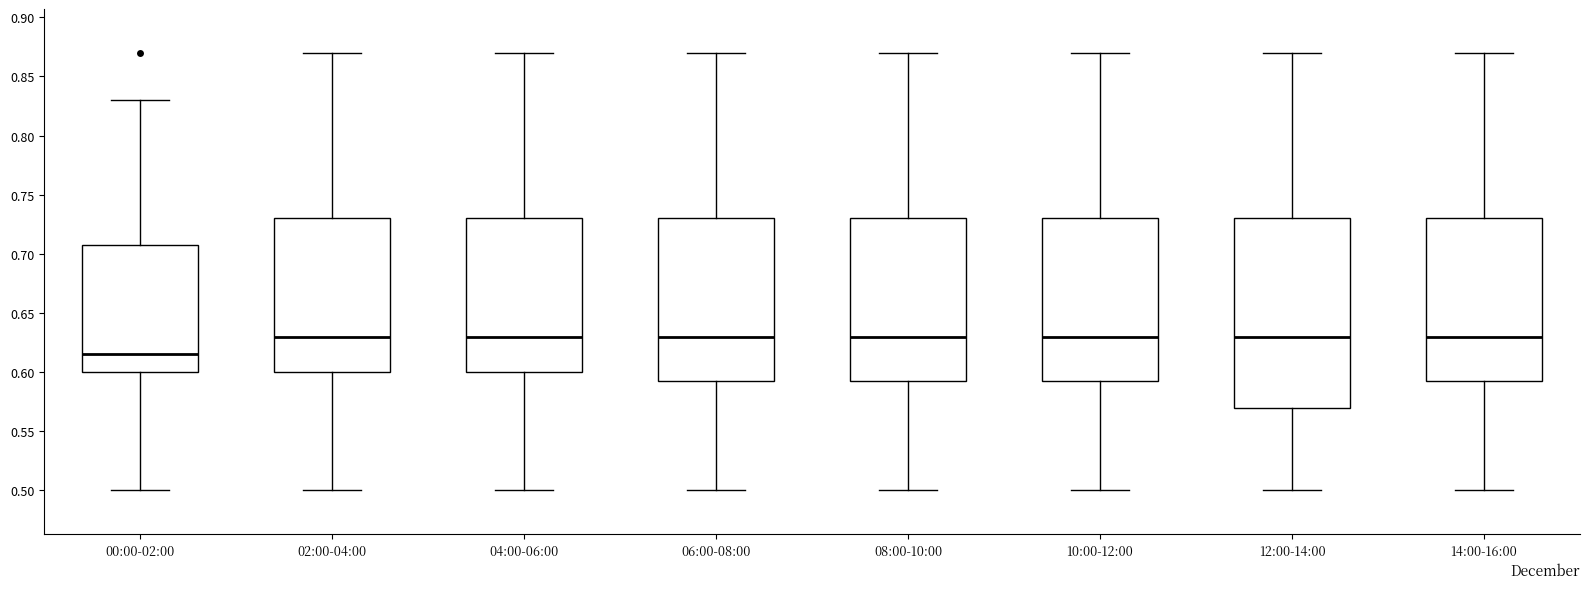

Reading left to right, read every box against the y-axis: the position of its median line, the range the box covers, and the ends of its whiskers. The values are not printed on the chart, so give them approximately, as read against the axis.

00:00-02:00: median 0.615, box 0.600 to 0.710, whiskers 0.500 to 0.830
02:00-04:00: median 0.630, box 0.600 to 0.730, whiskers 0.500 to 0.870
04:00-06:00: median 0.630, box 0.600 to 0.730, whiskers 0.500 to 0.870
06:00-08:00: median 0.630, box 0.595 to 0.730, whiskers 0.500 to 0.870
08:00-10:00: median 0.630, box 0.595 to 0.730, whiskers 0.500 to 0.870
10:00-12:00: median 0.630, box 0.595 to 0.730, whiskers 0.500 to 0.870
12:00-14:00: median 0.630, box 0.570 to 0.730, whiskers 0.500 to 0.870
14:00-16:00: median 0.630, box 0.595 to 0.730, whiskers 0.500 to 0.870